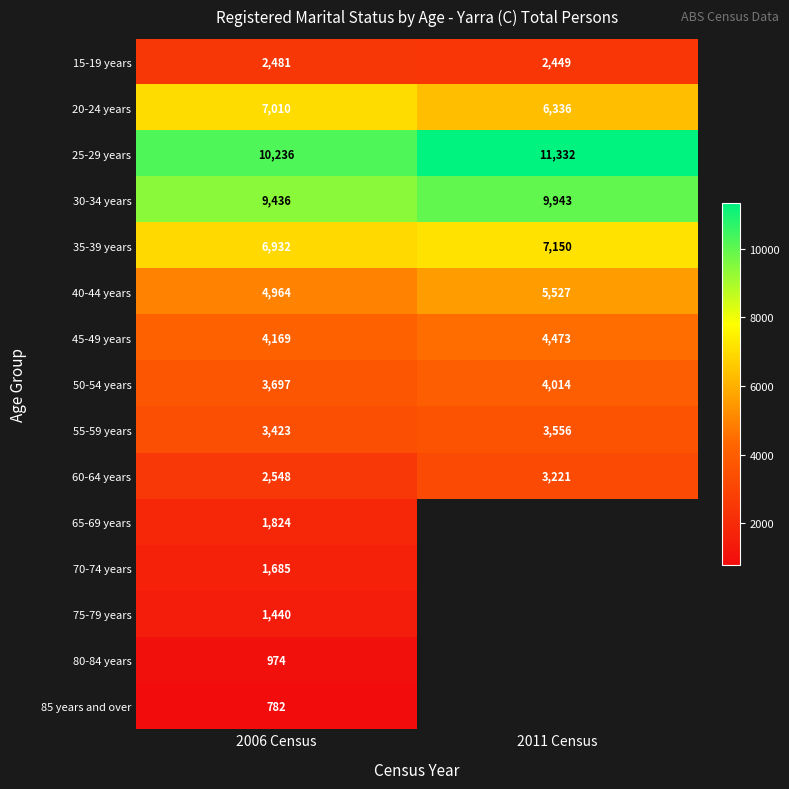

Which category has the lowest value in the 25-29 years series?

2006 Census